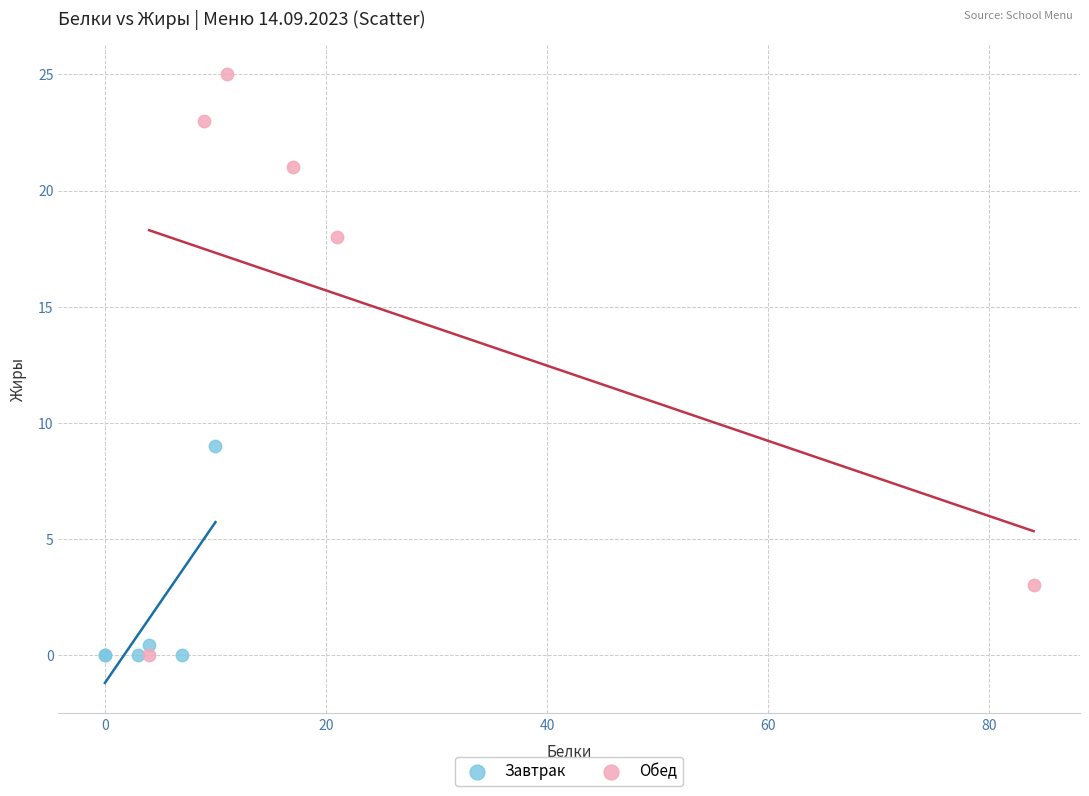

What are all the series names shown in the legend?

Завтрак, Обед